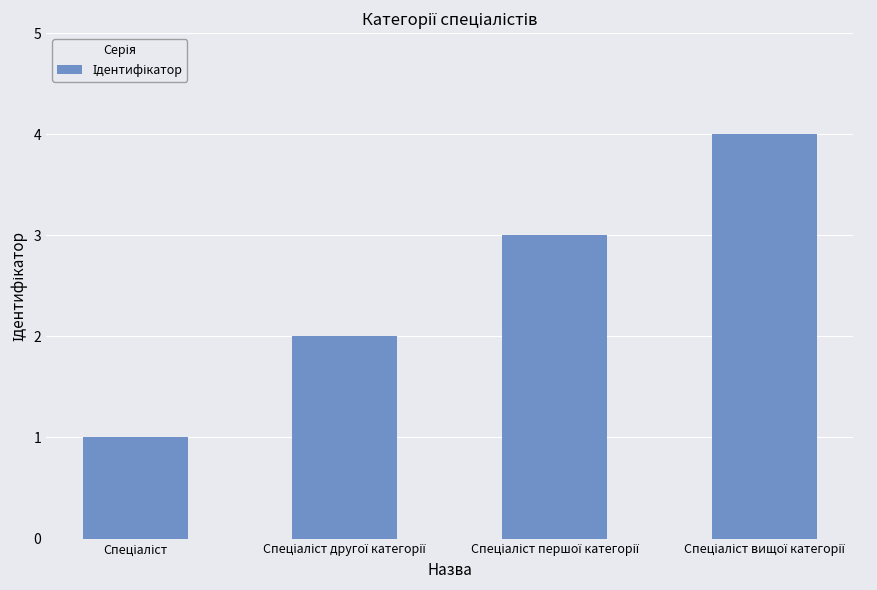

What is the sum of all values?

10